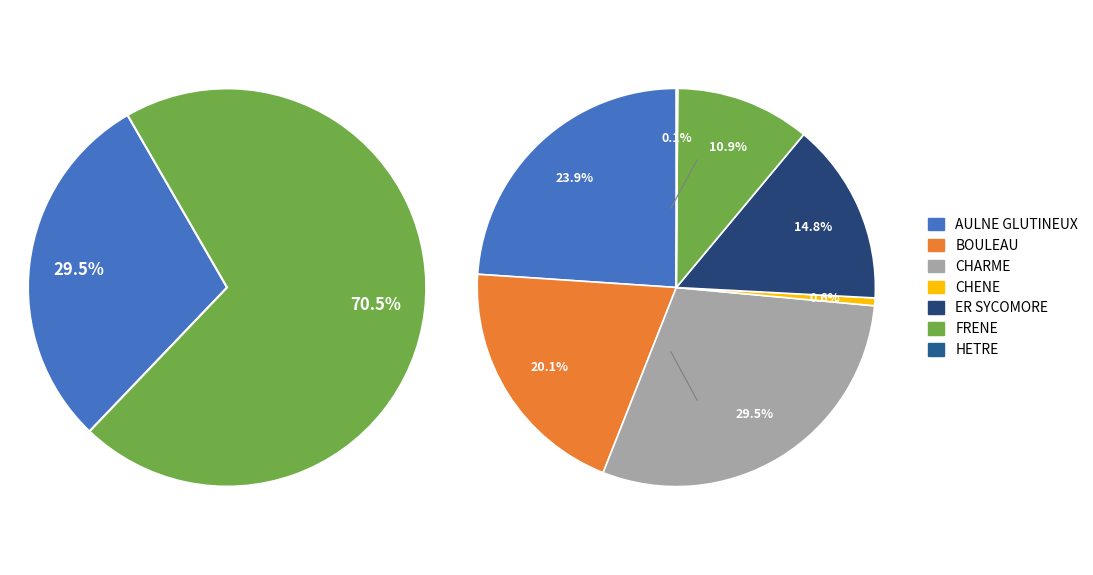

Rank the categories by value from lowest to highest.

HETRE, CHENE, FRENE, ER SYCOMORE, BOULEAU, AULNE GLUTINEUX, CHARME